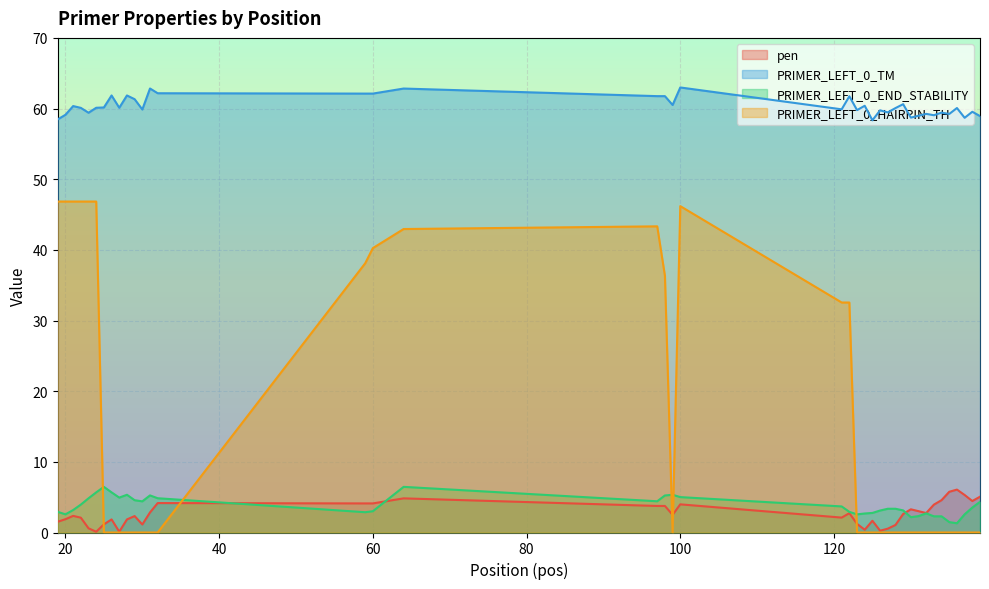

True or false: PRIMER_LEFT_0_END_STABILITY has a value of 0.8 at 138.

False